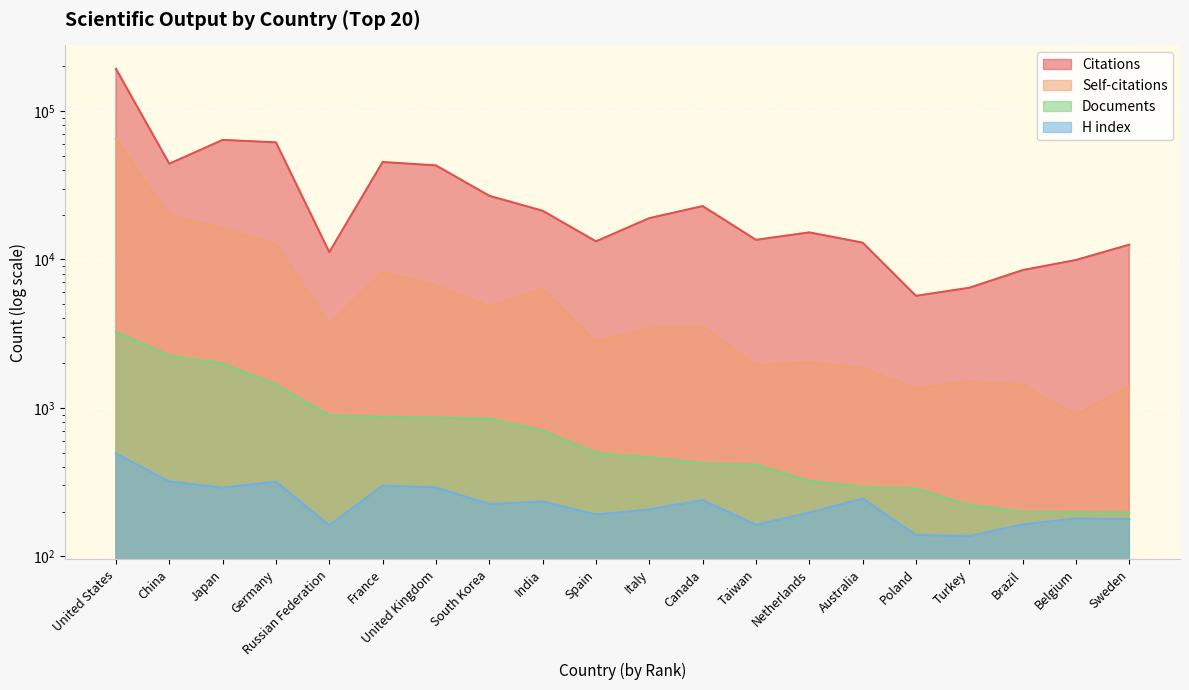

True or false: Citations has more than 0 points higher than both neighbors.

True